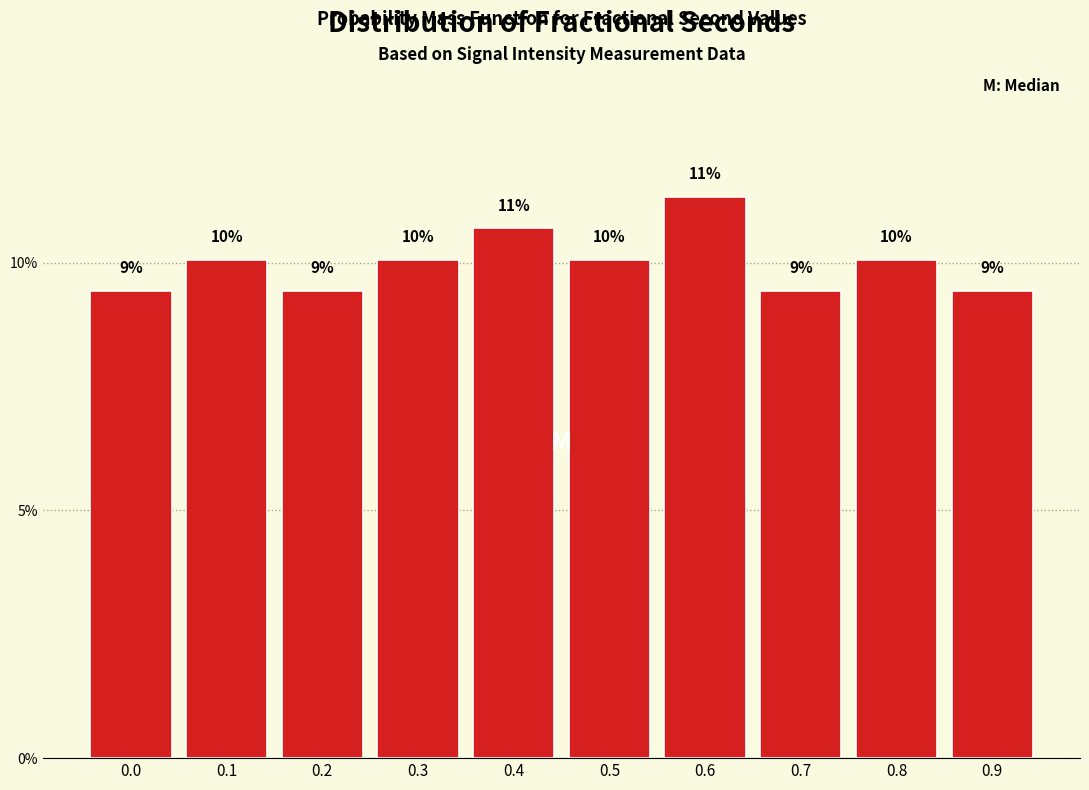

Does the chart contain any negative values?

No